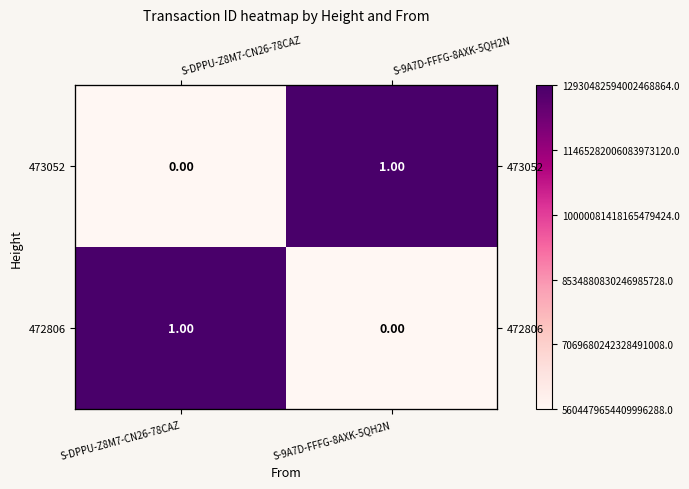

The value of 472806 at S-DPPU-Z8M7-CN26-78CAZ is 1. True or false?

True